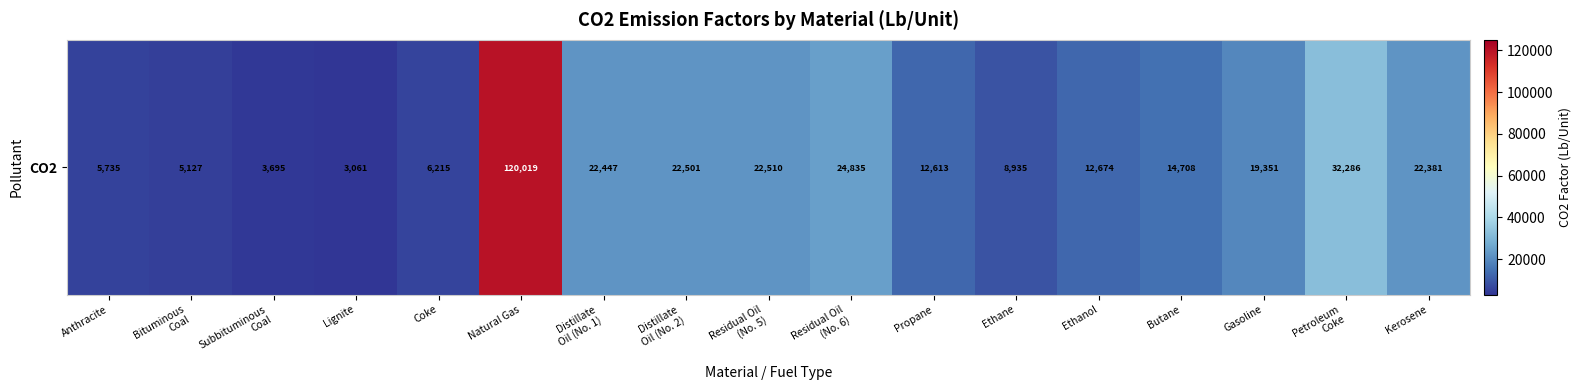

What is the greatest value displayed?

120018.5